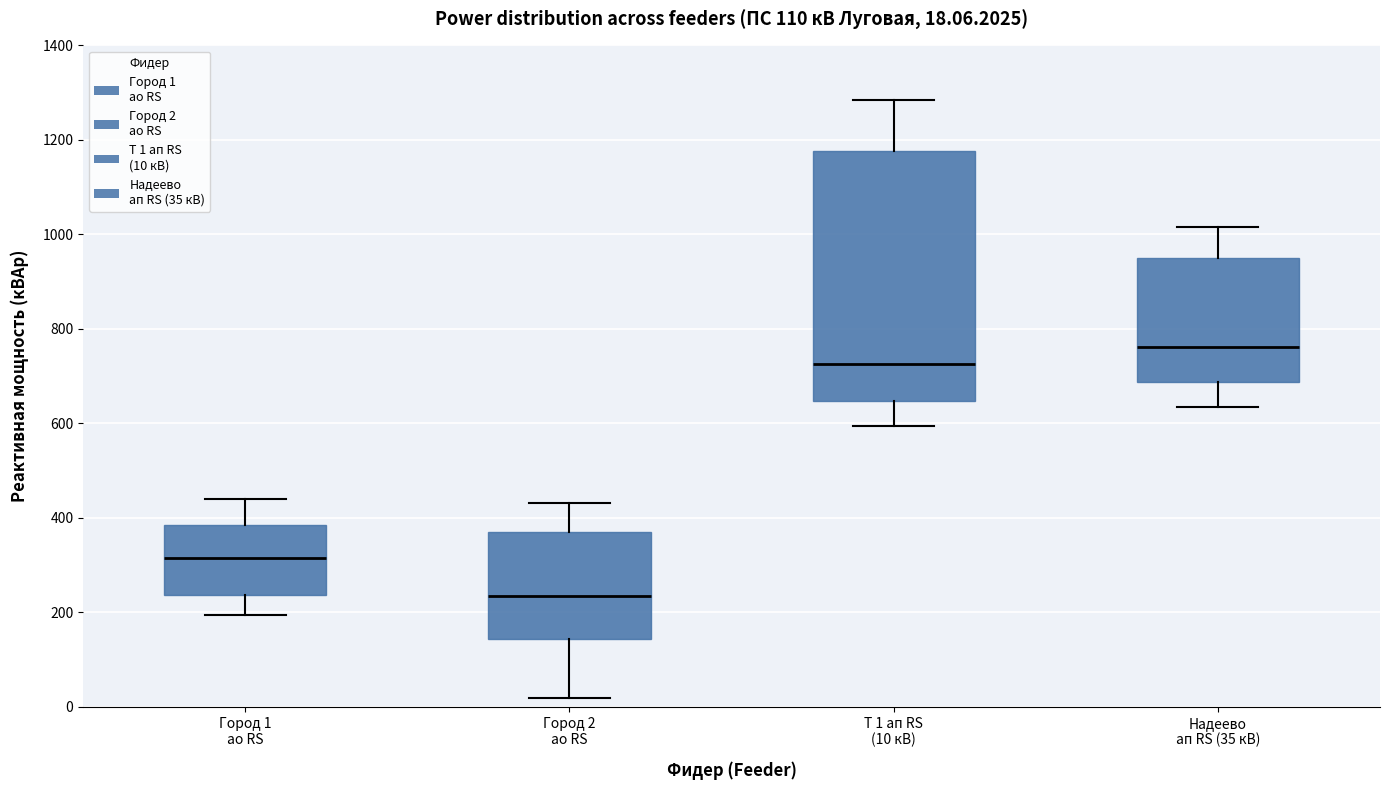

Comparing the boxes themselves (not the whiskers), which one is the tallest?

Т 1 ап RS (10 кВ)